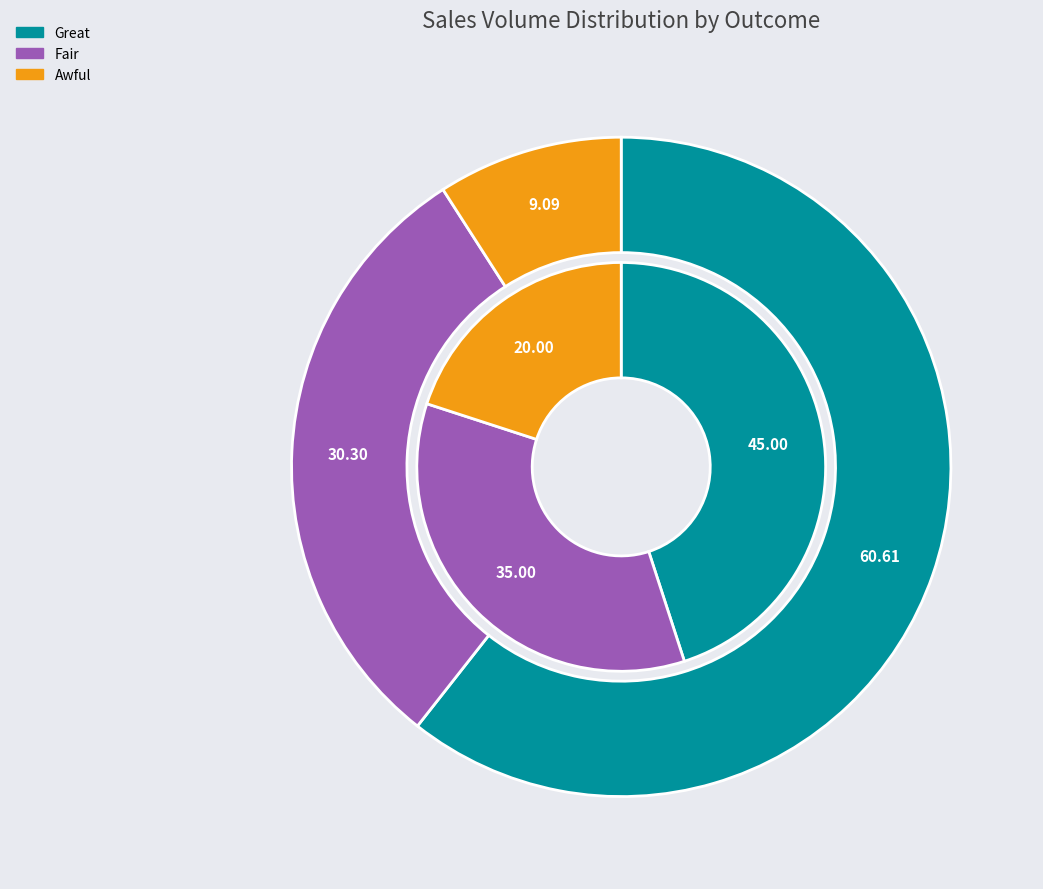

To the nearest percent, what is the combined percentage of Great and Fair?

91%